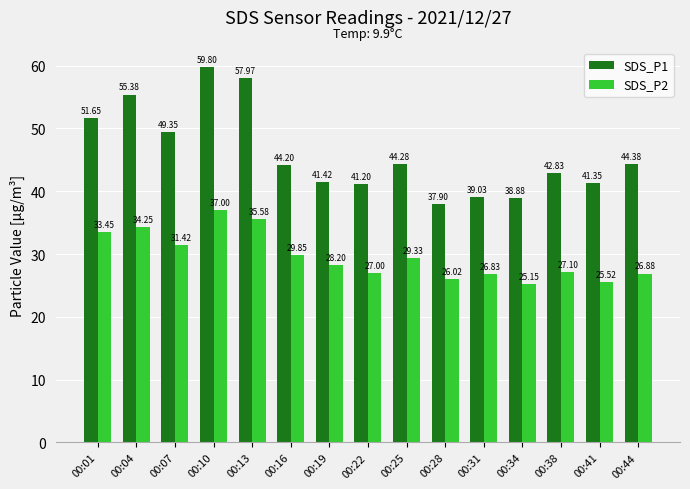

How many data points in SDS_P1 are above 44?

8